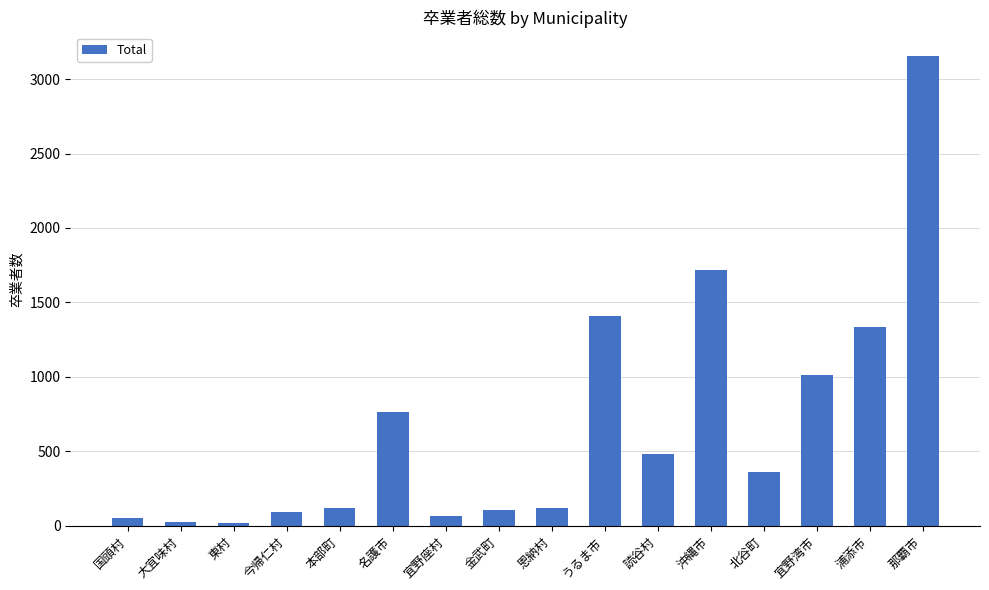

How many bars are there in total?

16